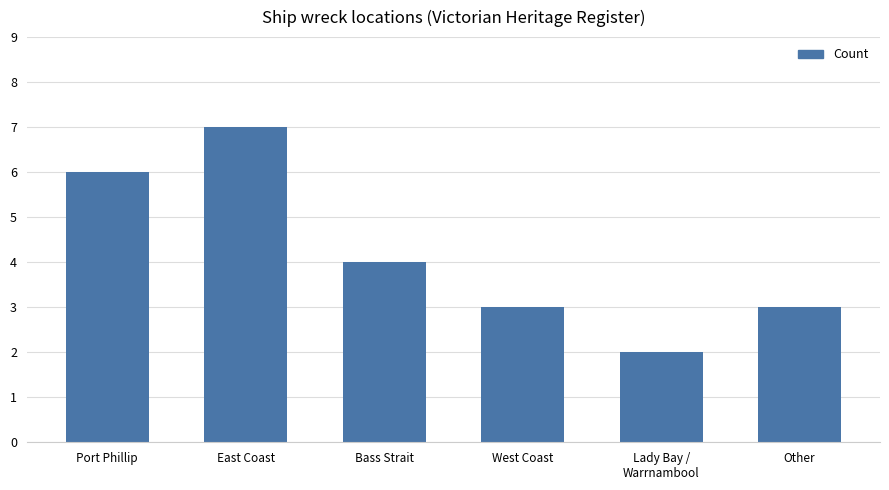

Reading left to right, list all the values displayed in this chart.

Port Phillip=6	East Coast=7	Bass Strait=4	West Coast=3	Lady Bay /
Warrnambool=2	Other=3